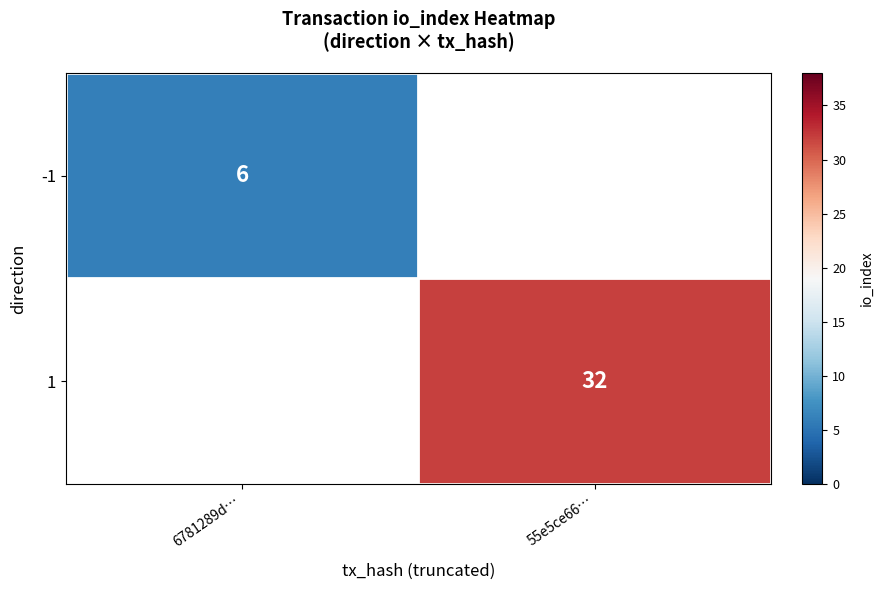

Is the value of -1 at 6781289d… greater than the value of 1 at 55e5ce66…?

No